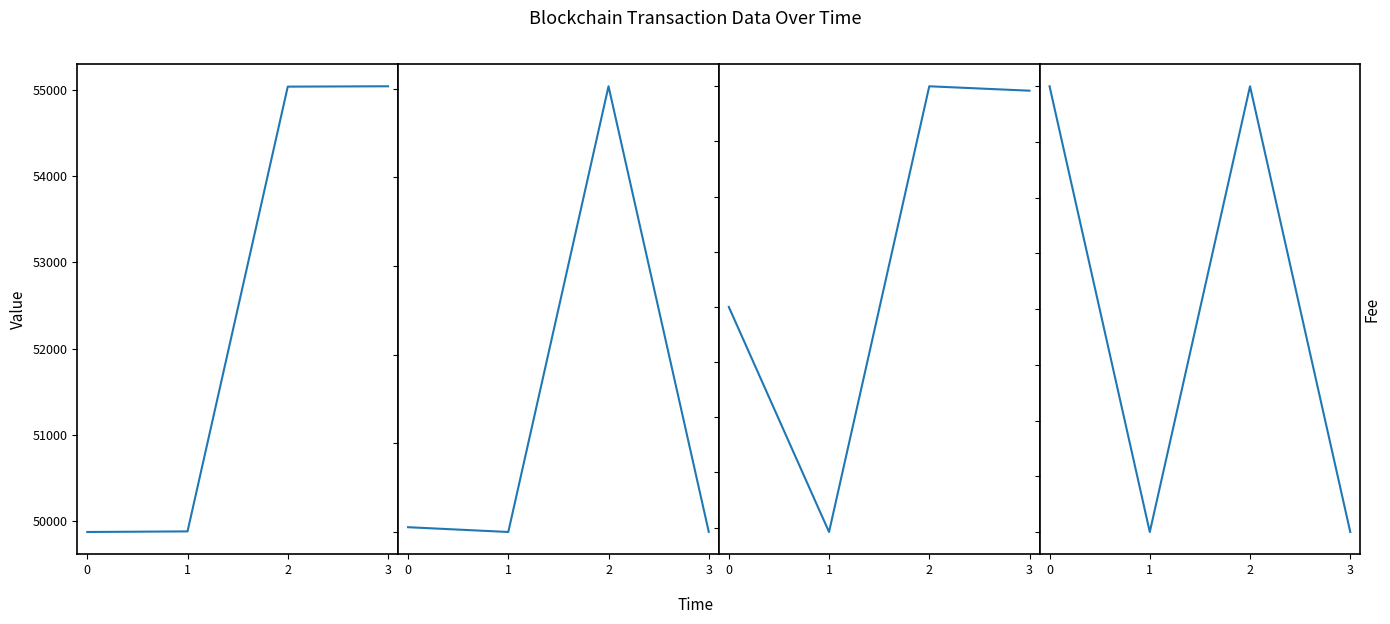

True or false: BlockHeight and Amount intersect in this chart.

False